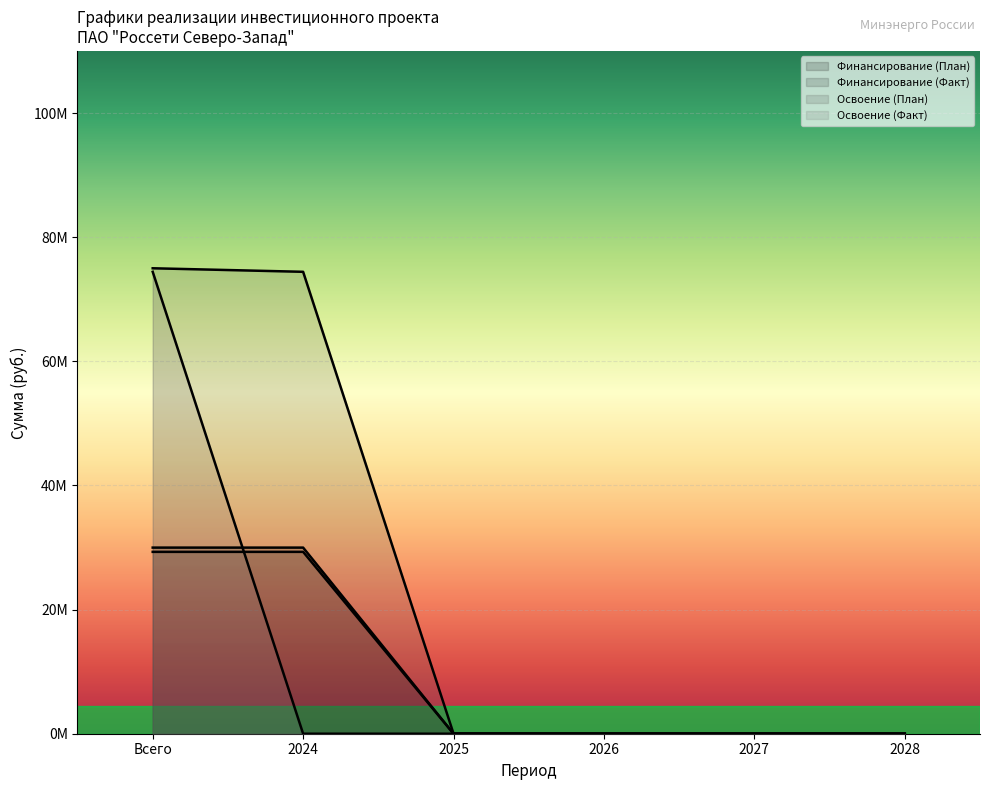

What is the label of the 4th point from the left?

2026